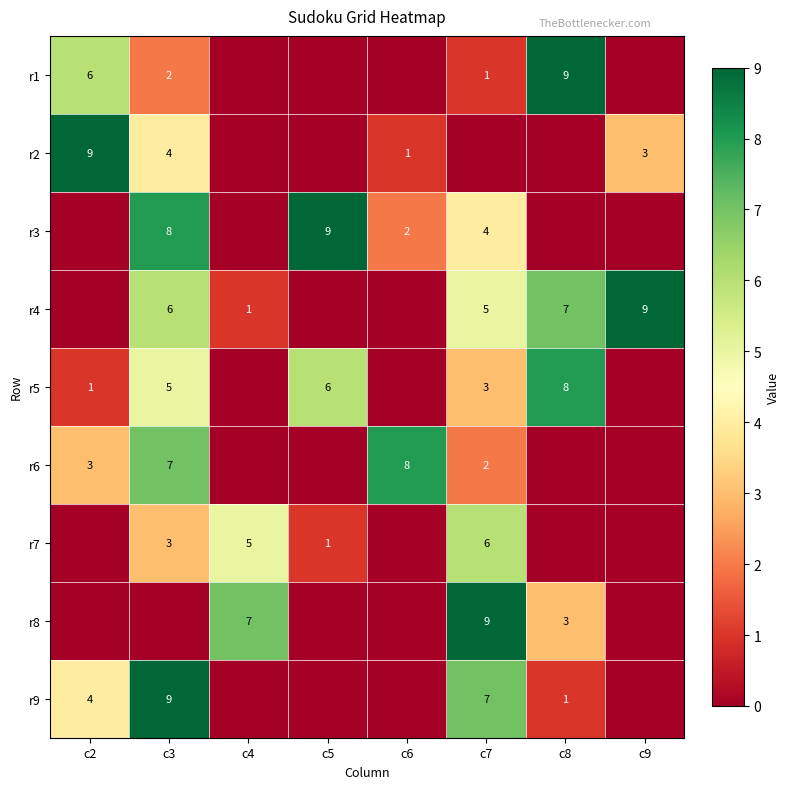

Is it true that r5 equals 3 at c7?

True